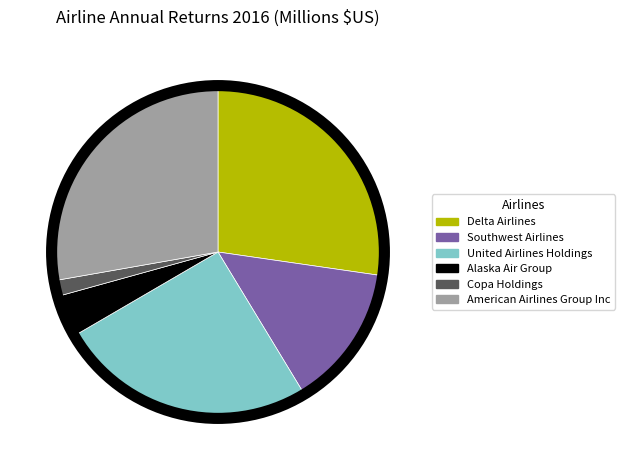

How many segments does this pie chart have?

6